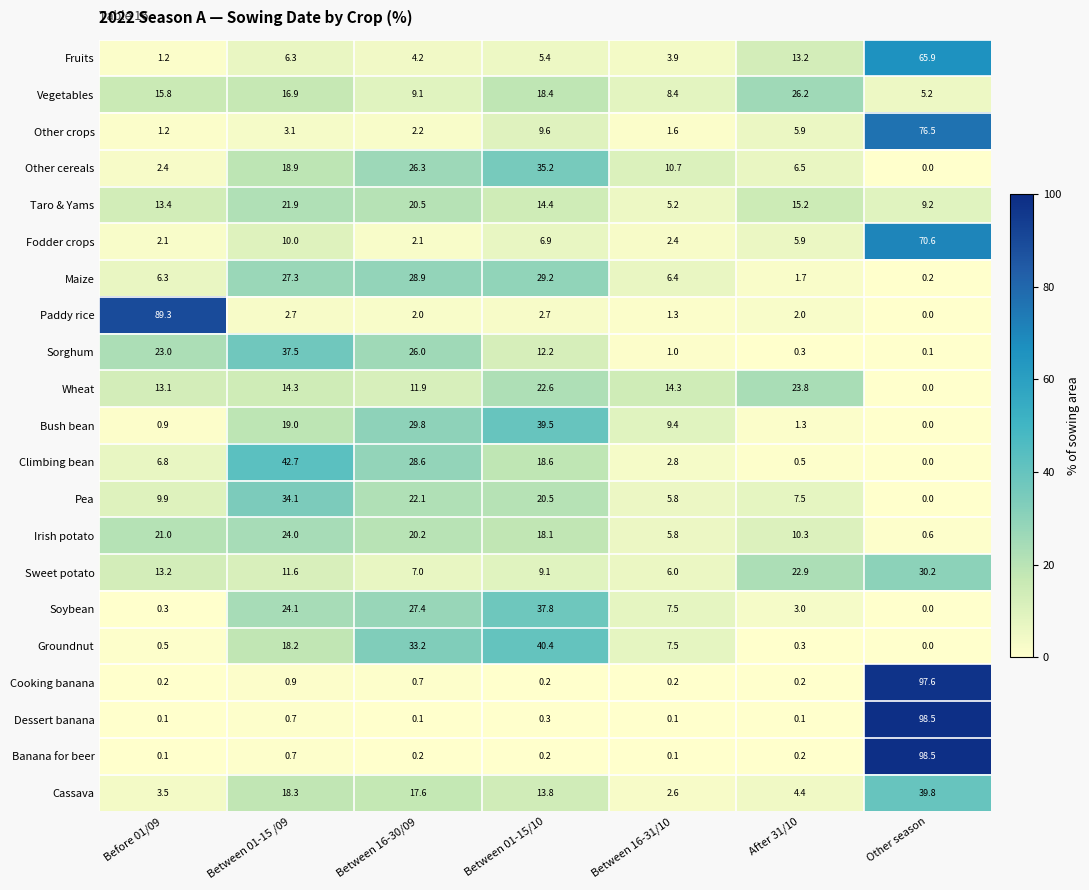

Between Before 01/09 and Between 16-31/10, which series saw the biggest shift?

Paddy rice